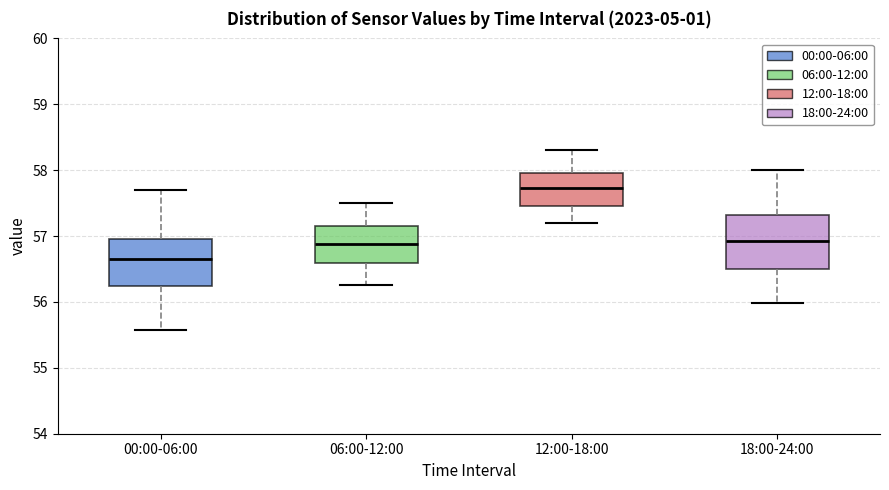

Where does the upper whisker of the box for 12:00-18:00 end on the y-axis? The values are not printed on the chart, so give them approximately, as read against the axis.

58.3